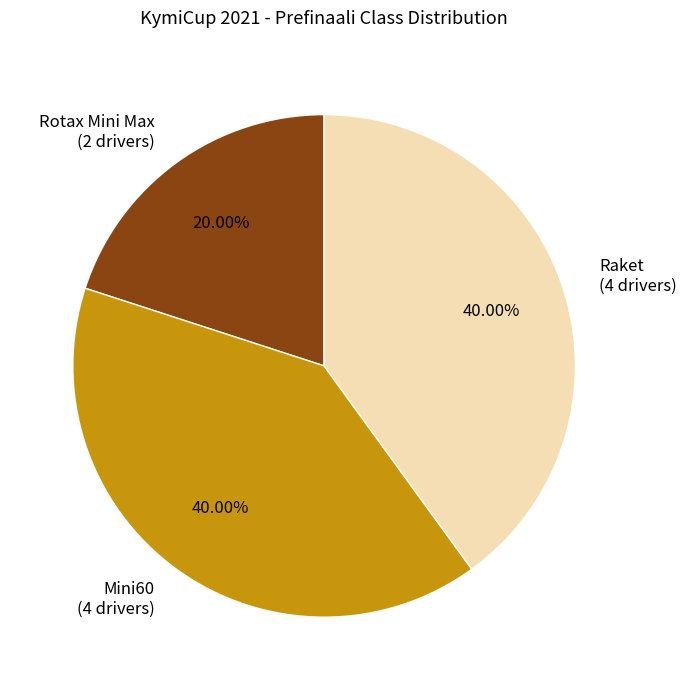

To the nearest percent, what is the difference between the largest and smallest slice percentages?

20%